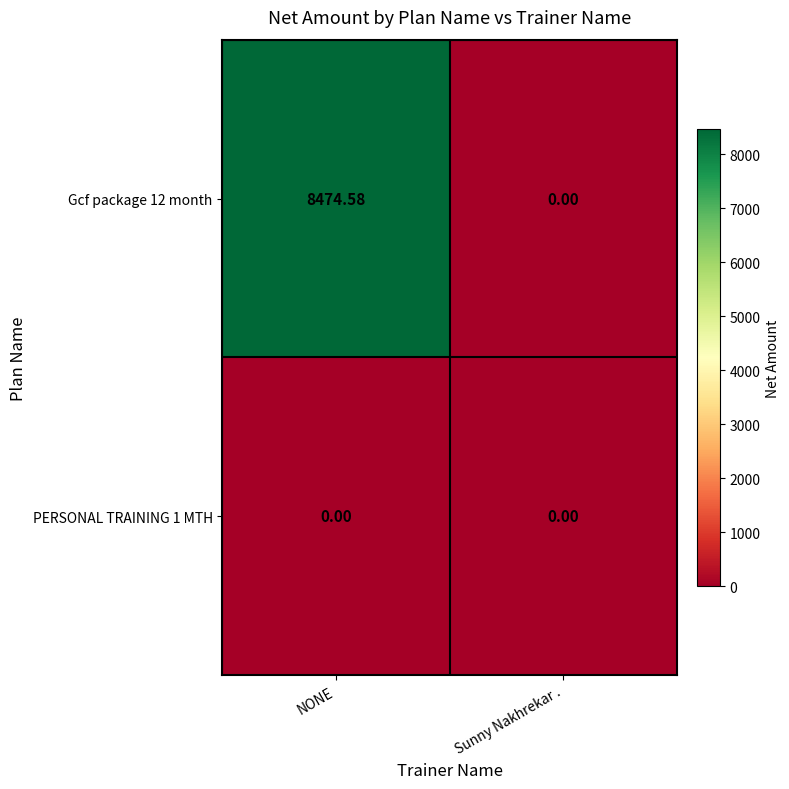

At which category is the sum across all series the highest?

NONE